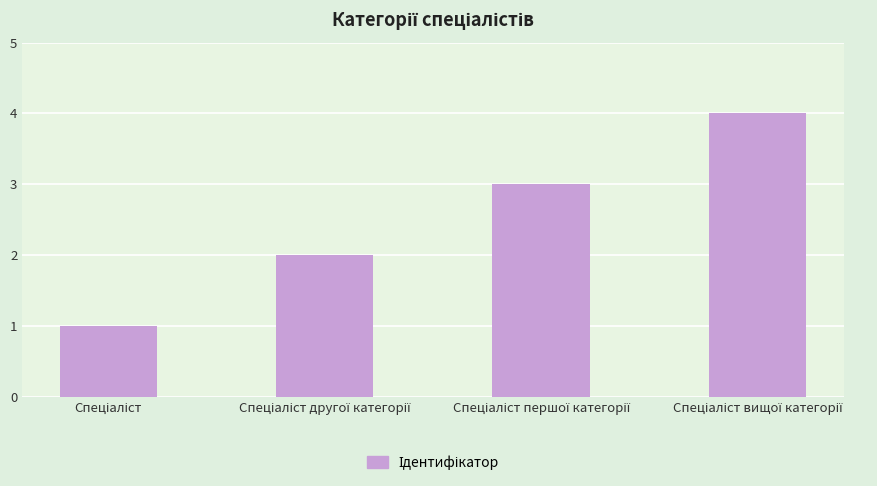

Reading left to right, extract all data points from this chart.

1	2	3	4